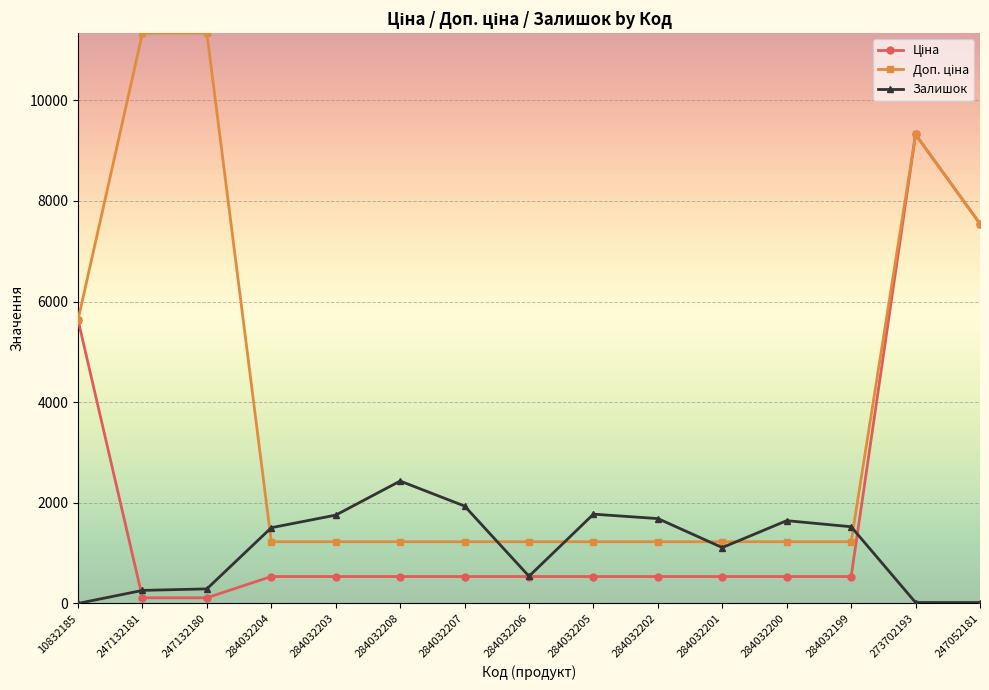

What is the maximum value for Залишок?

2433.0